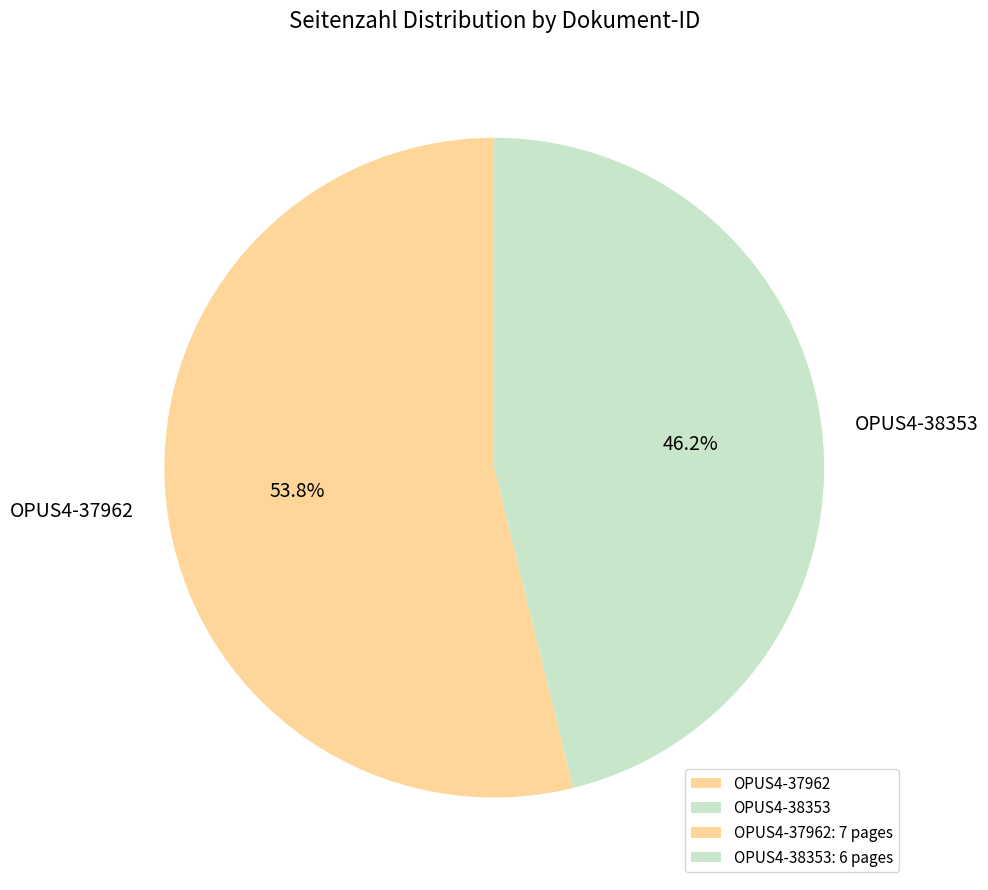

Do OPUS4-38353 and OPUS4-37962 together represent more than half of the pie?

Yes